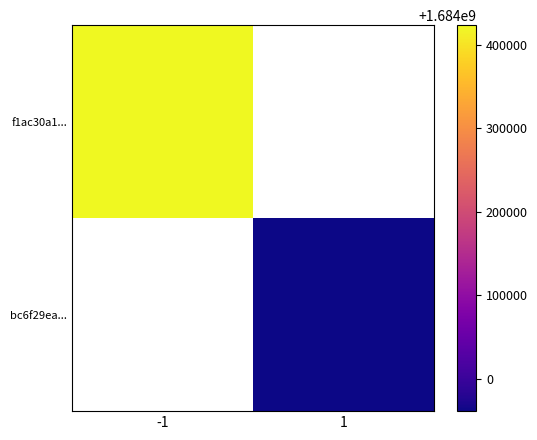

Between 1 and -1, which is larger?

-1